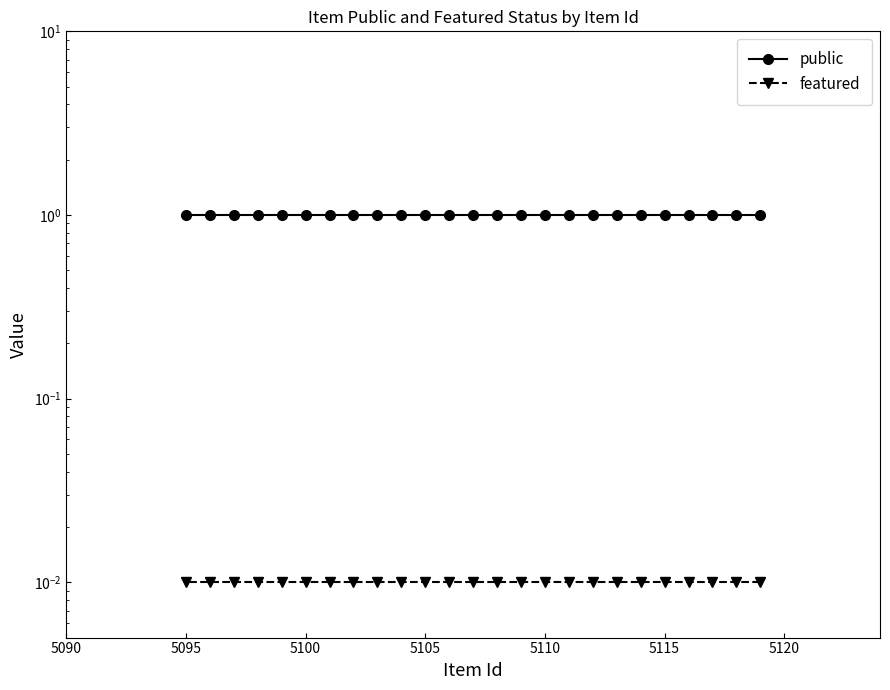

Reading left to right, transcribe all the data shown in this chart.

public: 1.0	1.0	1.0	1.0	1.0	1.0	1.0	1.0	1.0	1.0	1.0	1.0	1.0	1.0	1.0	1.0	1.0	1.0	1.0	1.0	1.0	1.0	1.0	1.0	1.0
featured: 0.0	0.0	0.0	0.0	0.0	0.0	0.0	0.0	0.0	0.0	0.0	0.0	0.0	0.0	0.0	0.0	0.0	0.0	0.0	0.0	0.0	0.0	0.0	0.0	0.0